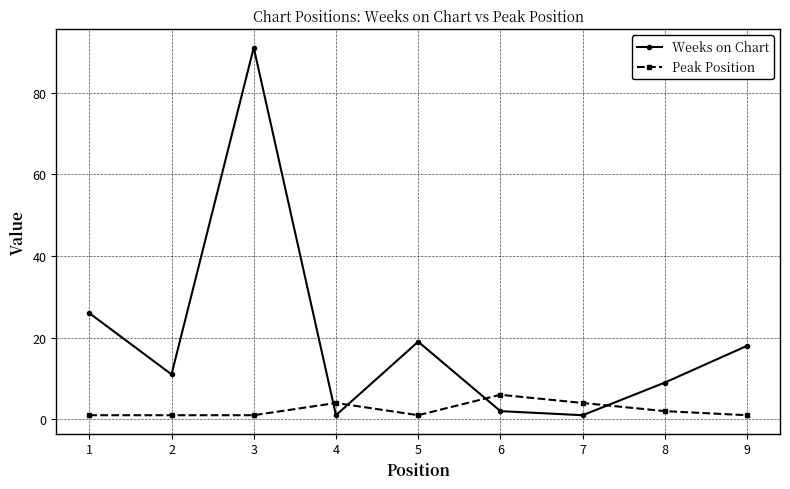

After their last crossing, which series has the higher values: Peak Position or Weeks on Chart?

Weeks on Chart